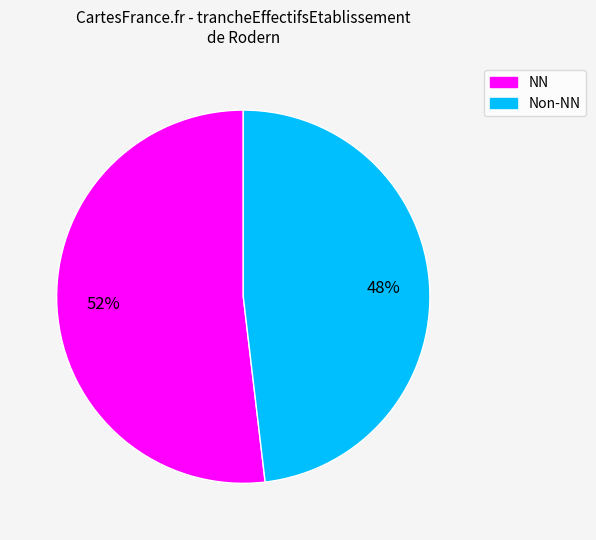

Is there a majority slice in this chart?

Yes